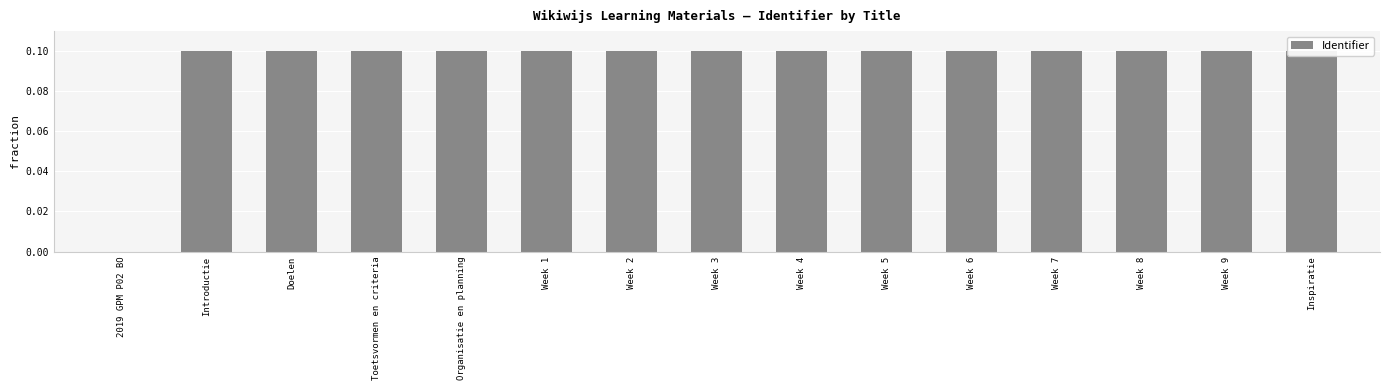

Reading left to right, list all the values displayed in this chart.

0.0	0.1	0.1	0.1	0.1	0.1	0.1	0.1	0.1	0.1	0.1	0.1	0.1	0.1	0.1